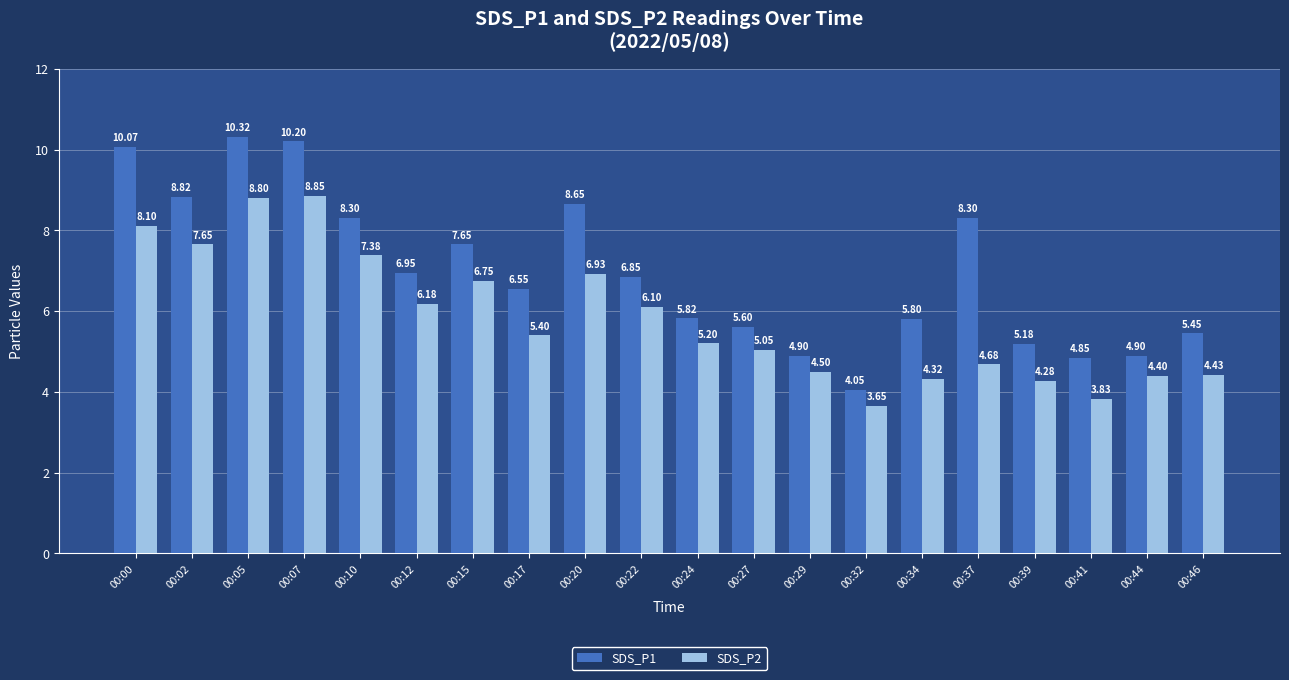

List the series in order of their overall mean, lowest first.

SDS_P2, SDS_P1